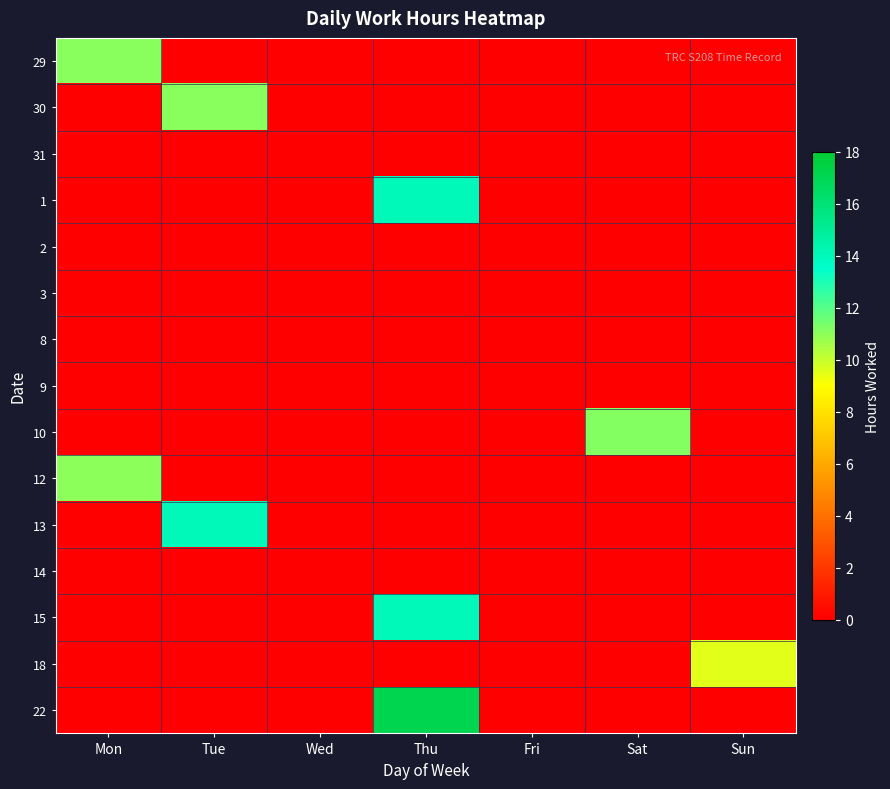

List the series in order of their peak value, highest first.

22, 1, 13, 15, 10, 29, 30, 12, 18, 31, 2, 3, 8, 9, 14